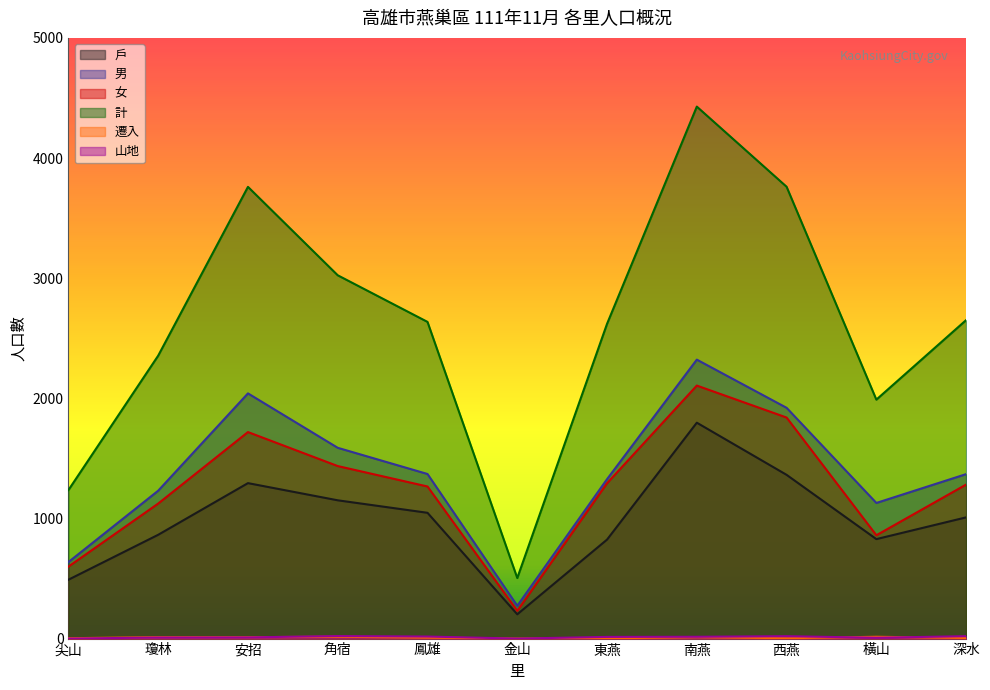

Where is 山地 nearest to the value 10?

安招